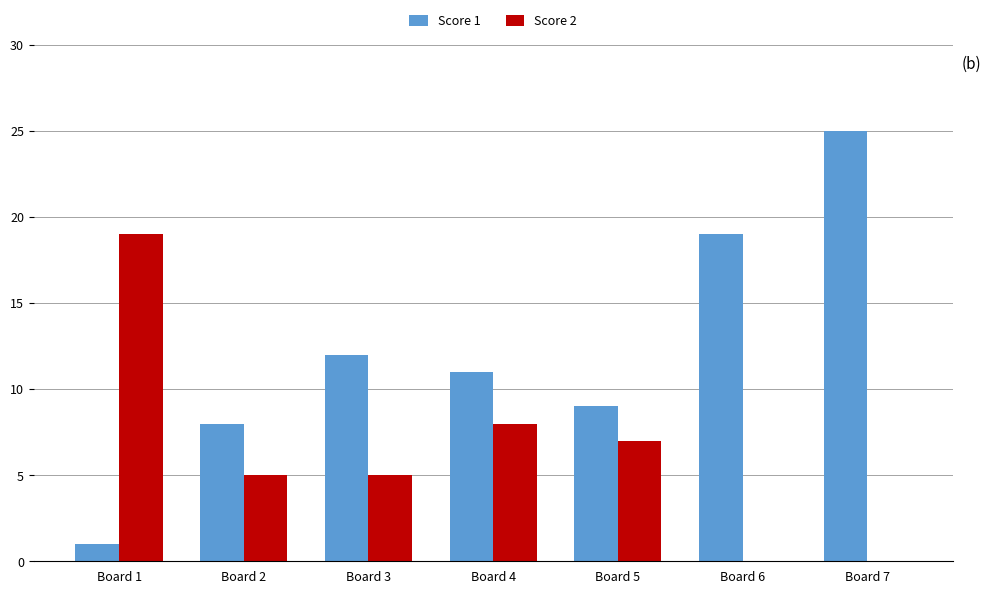

Which series has the largest total across all categories?

Score 1